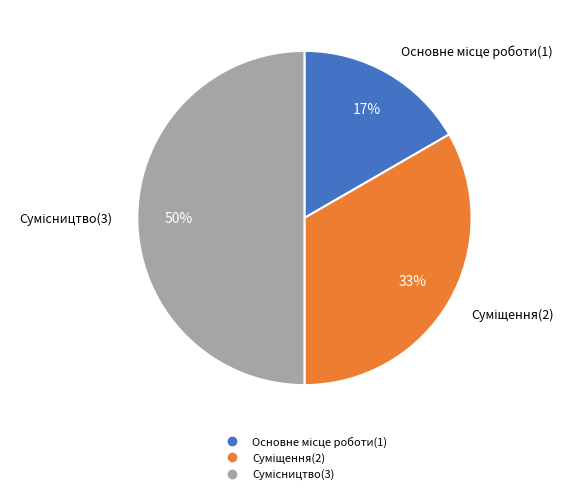

To the nearest percent, what is the difference between the largest and smallest slice percentages?

33%